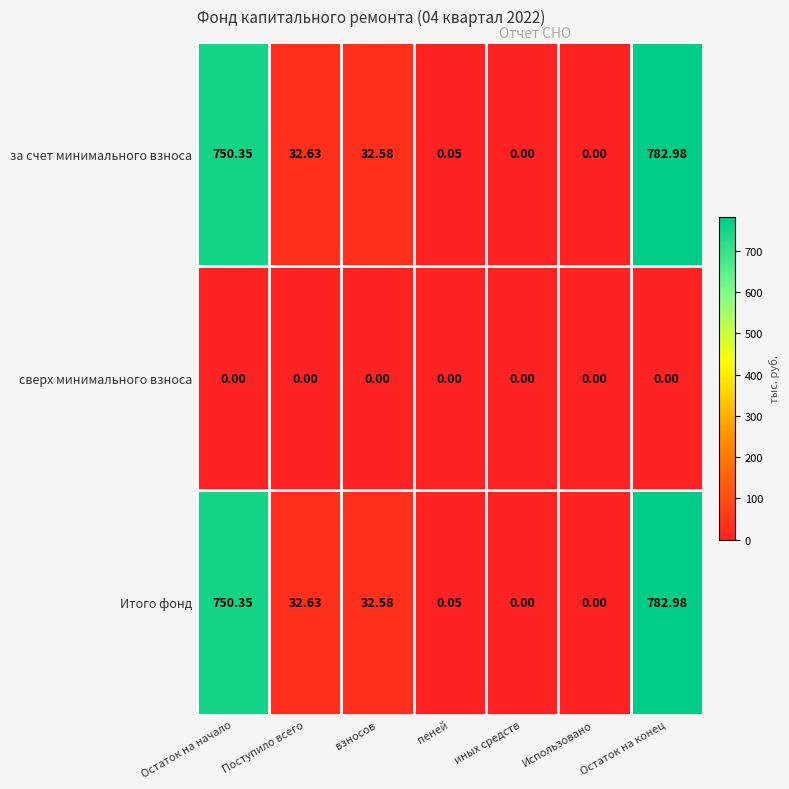

Where is за счет минимального взноса nearest to the value 391?

Поступило всего